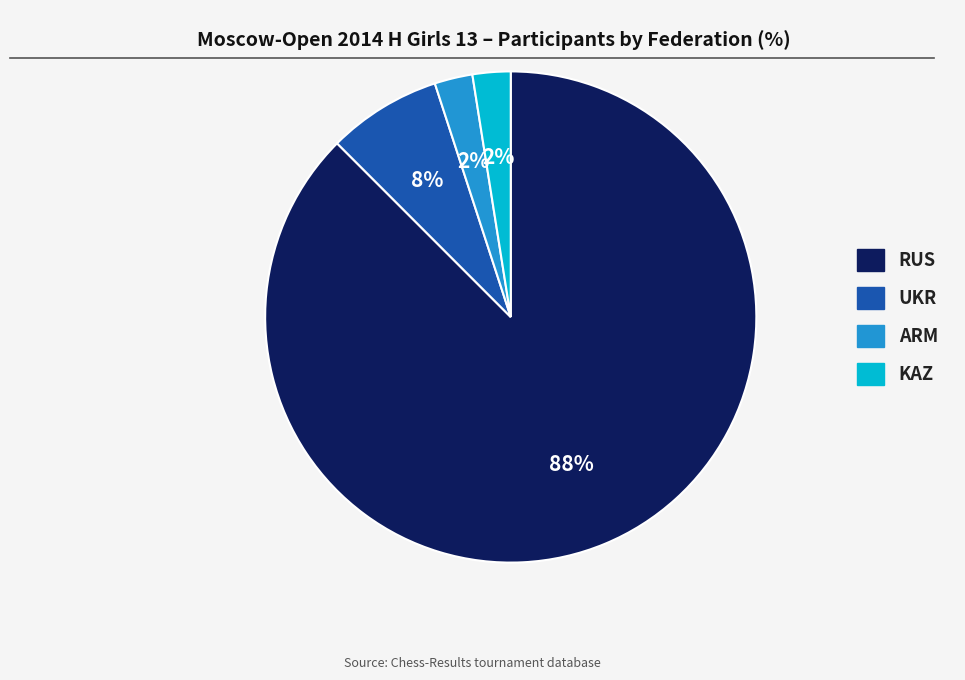

Which has a higher value, UKR or RUS?

RUS